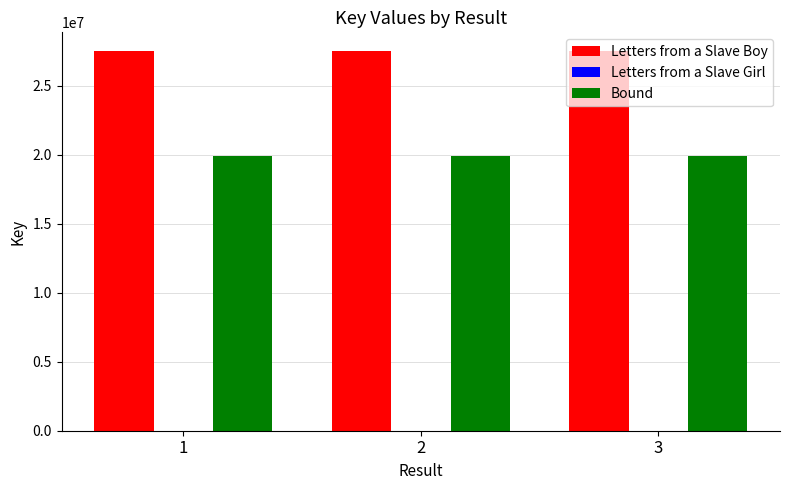

What is the sum of all Letters from a Slave Boy values?

82524030